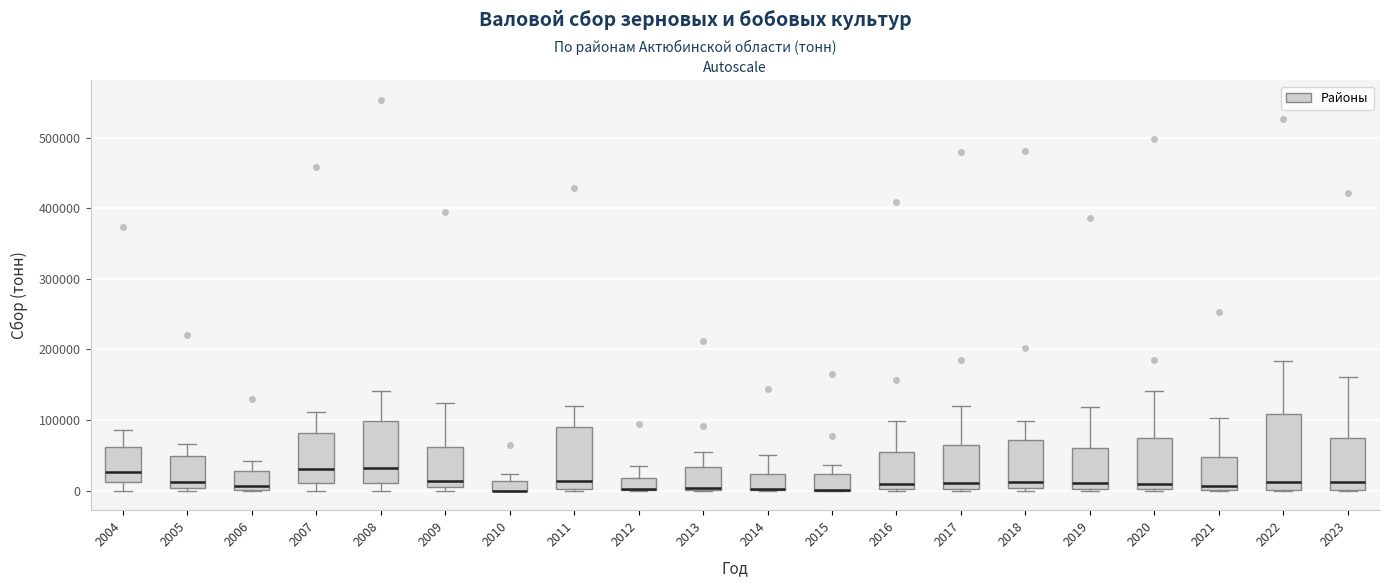

Comparing the boxes themselves (not the whiskers), which one is the tallest?

2022